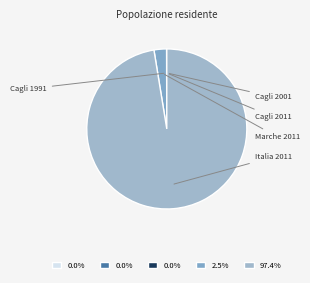

Rank the categories by value from lowest to highest.

Cagli 2011, Cagli 2001, Cagli 1991, Marche 2011, Italia 2011